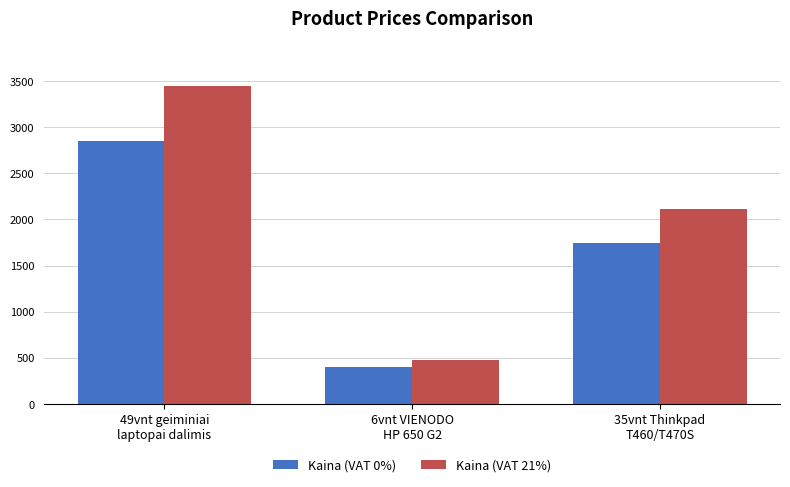

Are the bars grouped side by side (vs. stacked)?

Yes